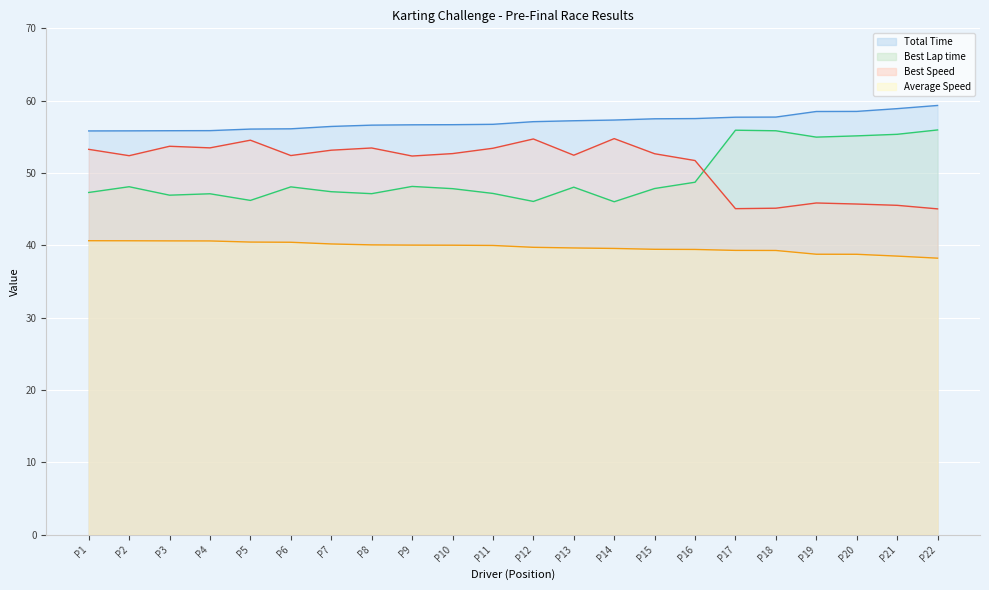

How many lines are shown in the chart?

4